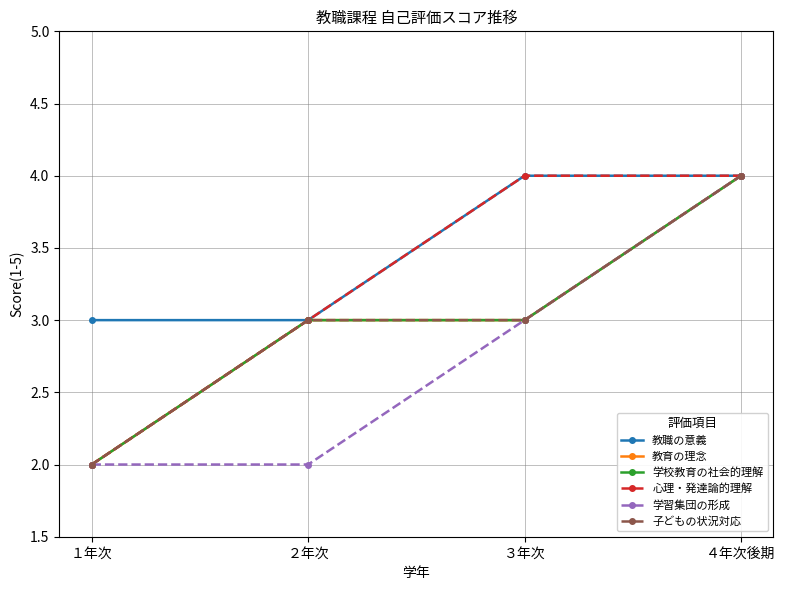

Is this an area chart (filled region under the line)?

No